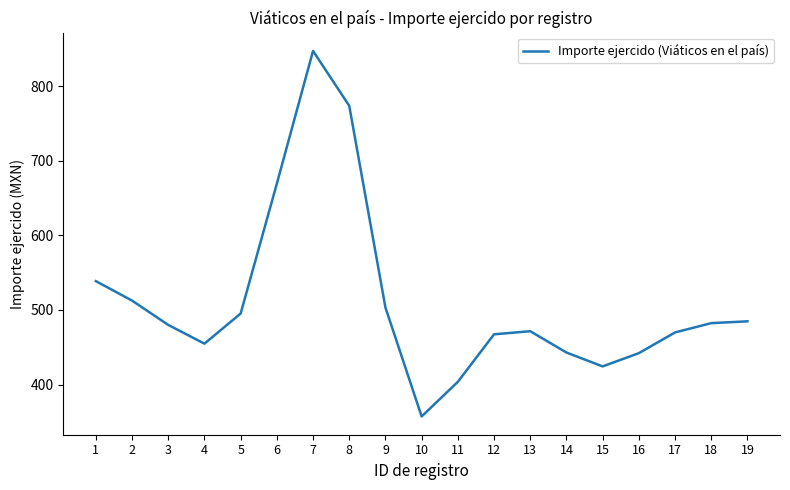

How many categories are shown in the chart?

19